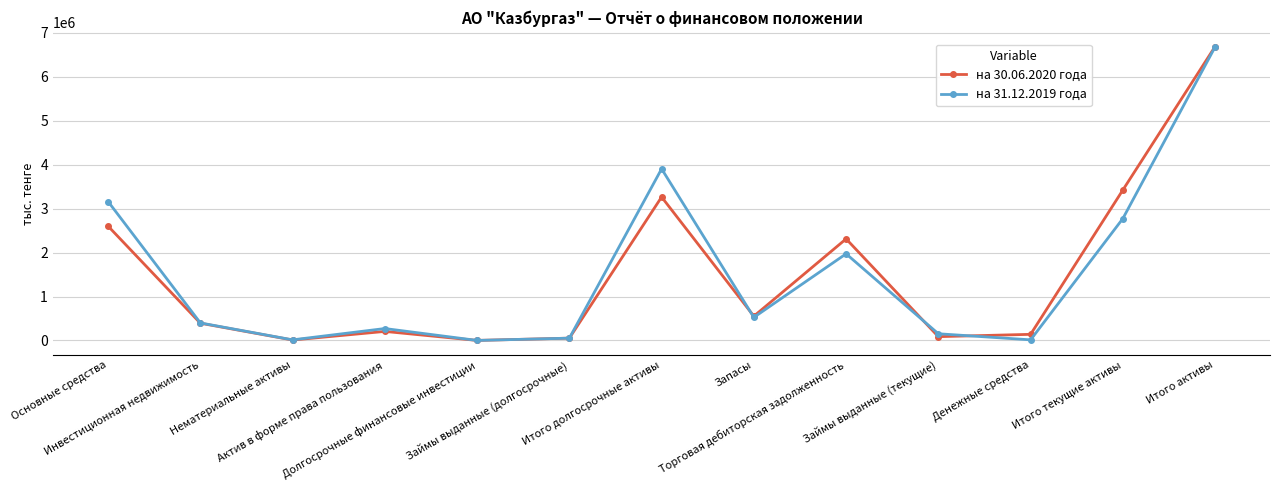

True or false: на 30.06.2020 года has more than 1 interior local peaks.

True